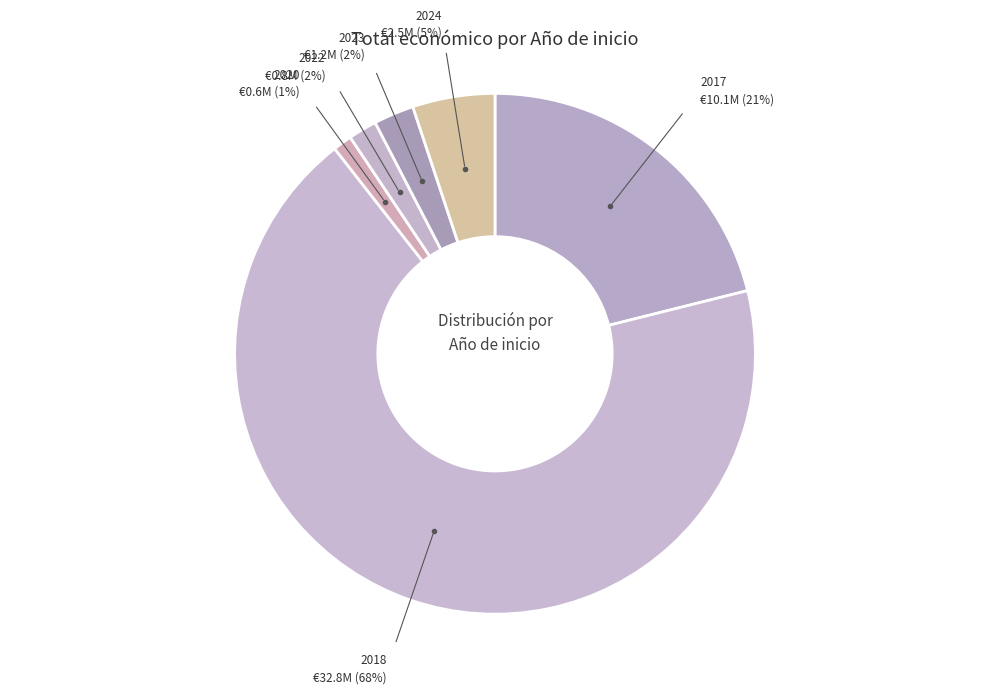

How many slices are in this pie chart?

6